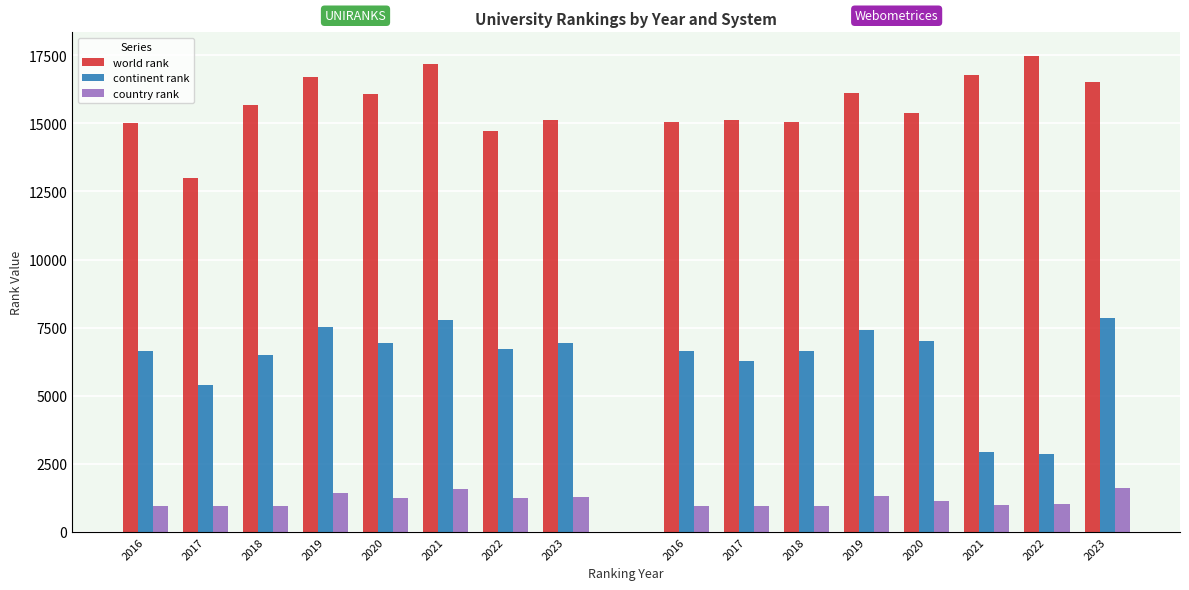

At which category does the chart reach its minimum across all series?

2016